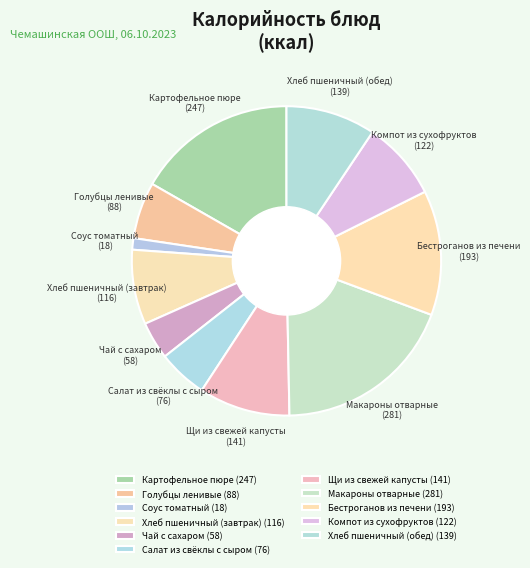

The Голубцы ленивые slice represents 6% of the pie. True or false?

True